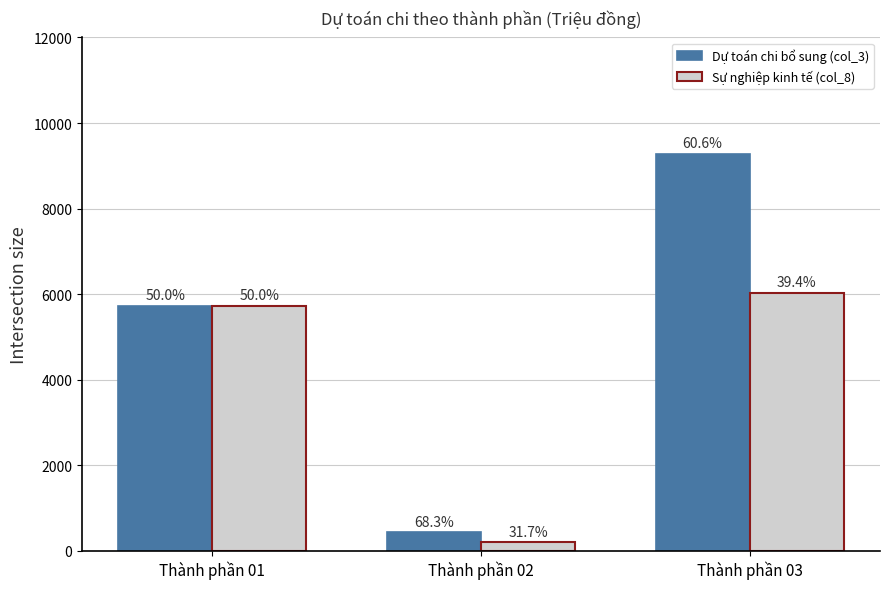

At which label is Sự nghiệp kinh tế (col_8) closest to 3118?

Thành phần 01